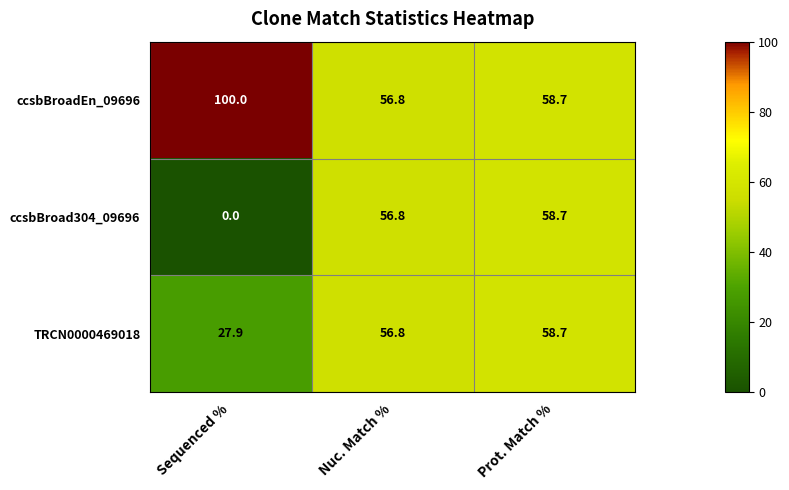

What is the difference between the maximum and minimum values in the ccsbBroadEn_09696 series?

43.2